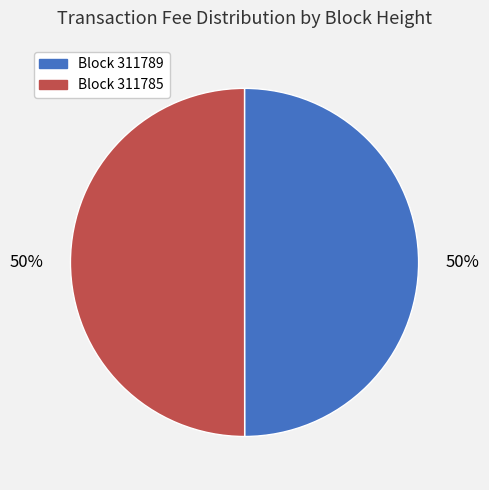

To the nearest percent, what is the average slice percentage?

50%